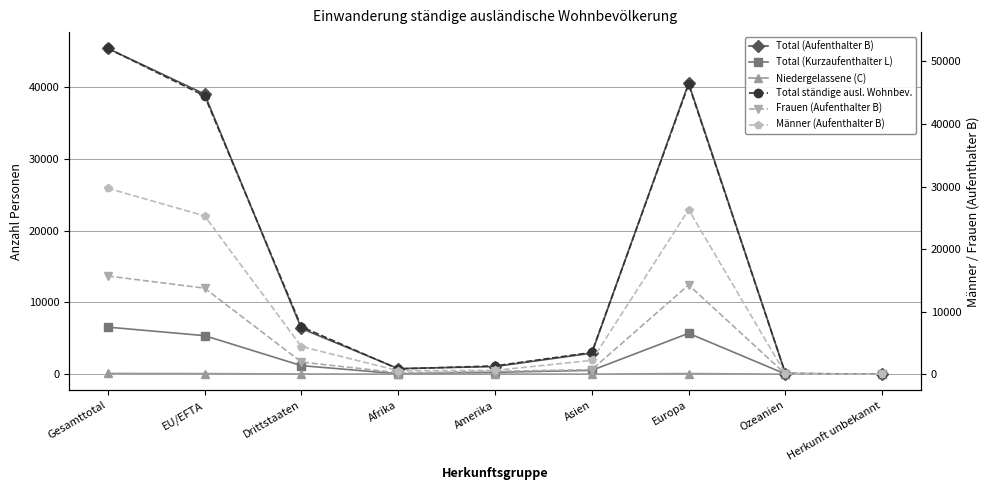

Does the chart display data point markers on the line(s)?

Yes